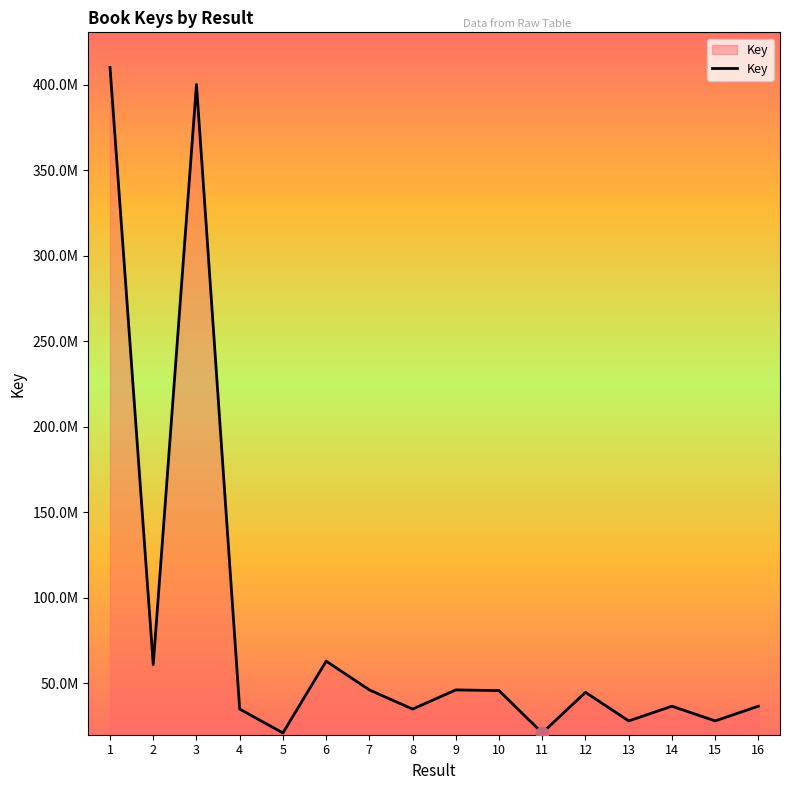

What is the change in value from 1 to 5?

-389181159